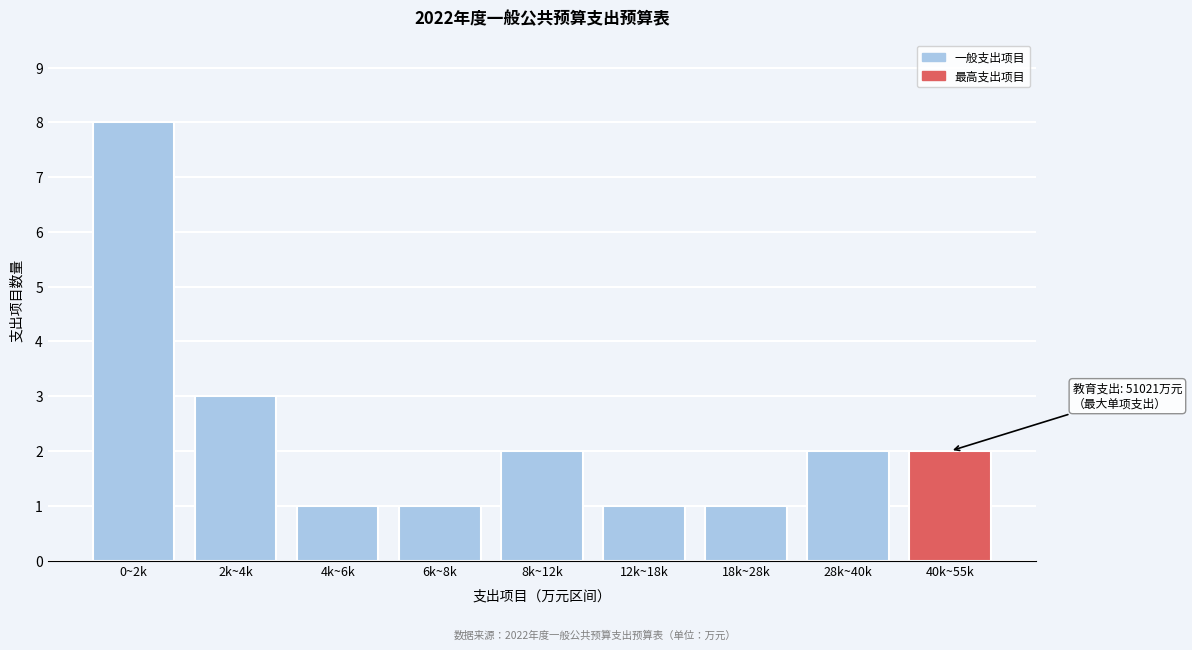

Reading right to left, list all the values displayed in this chart.

2	2	1	1	2	1	1	3	8